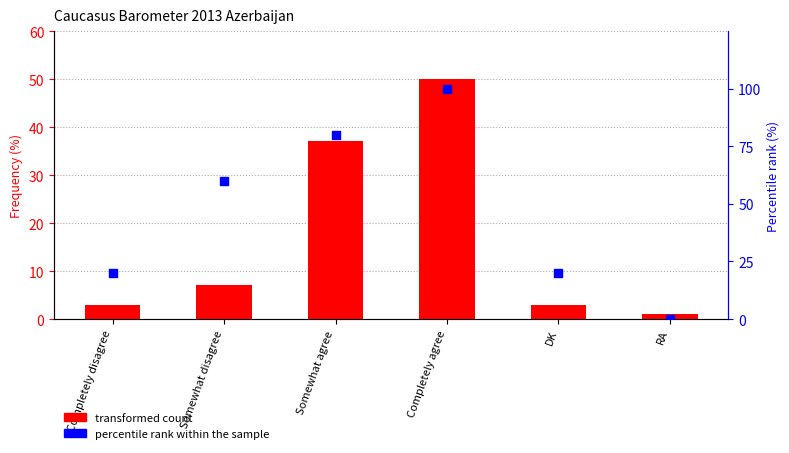

What are all the series names shown in the legend?

transformed count, percentile rank within the sample